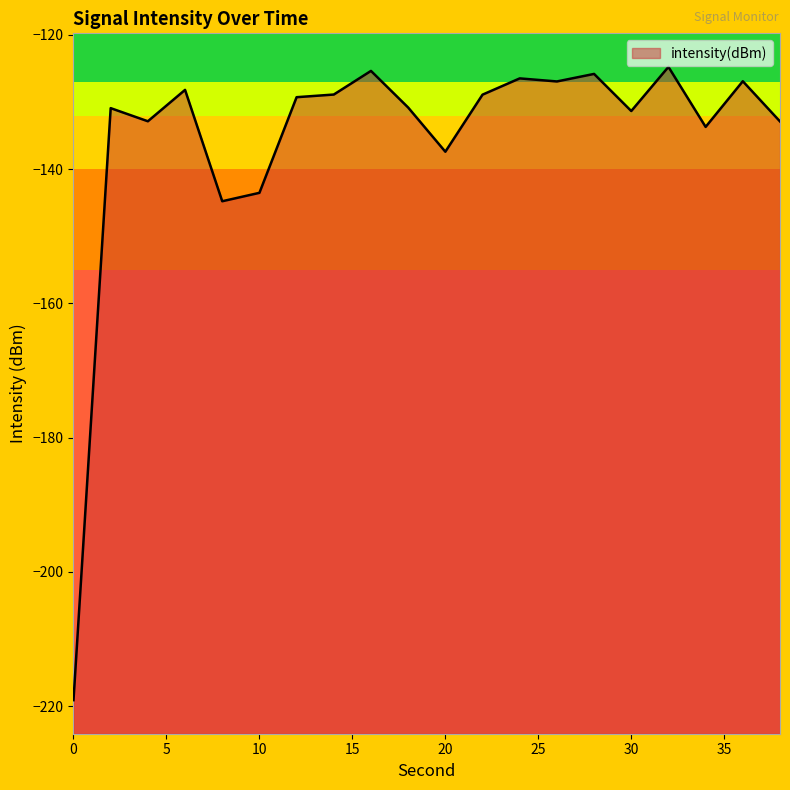

Reading left to right, what are all the values shown in this chart?

-219.1	-130.9	-132.9	-128.2	-144.8	-143.5	-129.3	-128.9	-125.4	-130.8	-137.4	-128.9	-126.5	-126.9	-125.8	-131.3	-124.8	-133.7	-126.9	-132.9